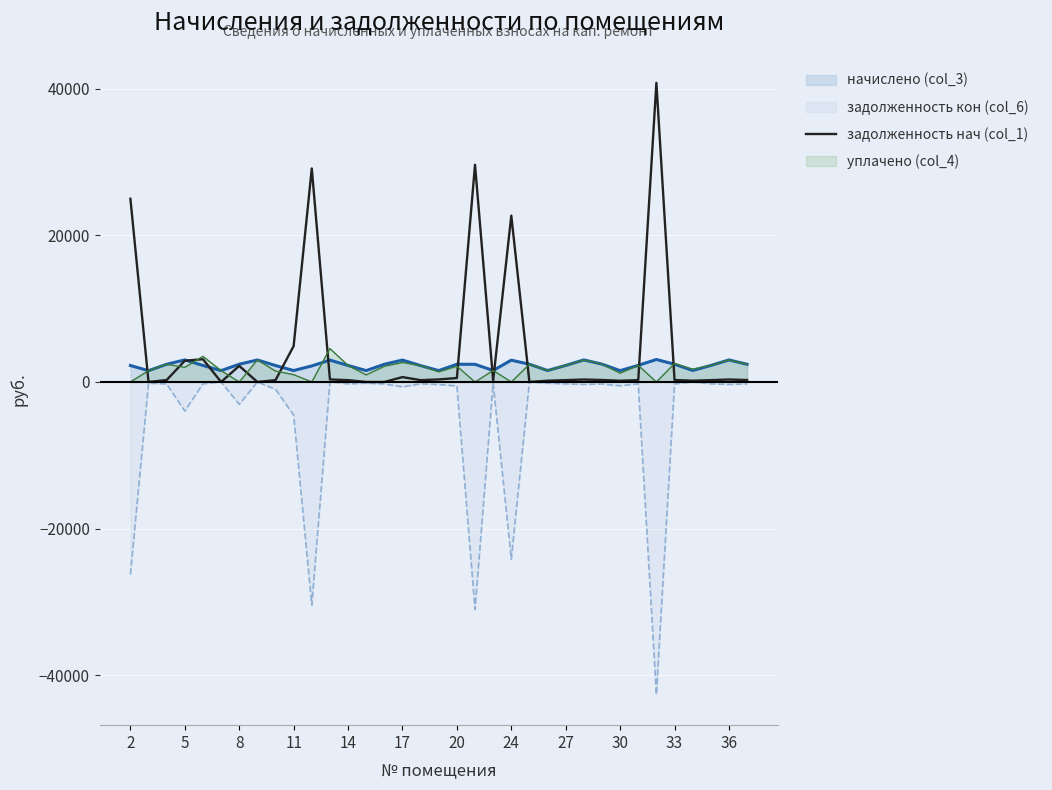

What is the maximum value shown in the chart?

40790.1